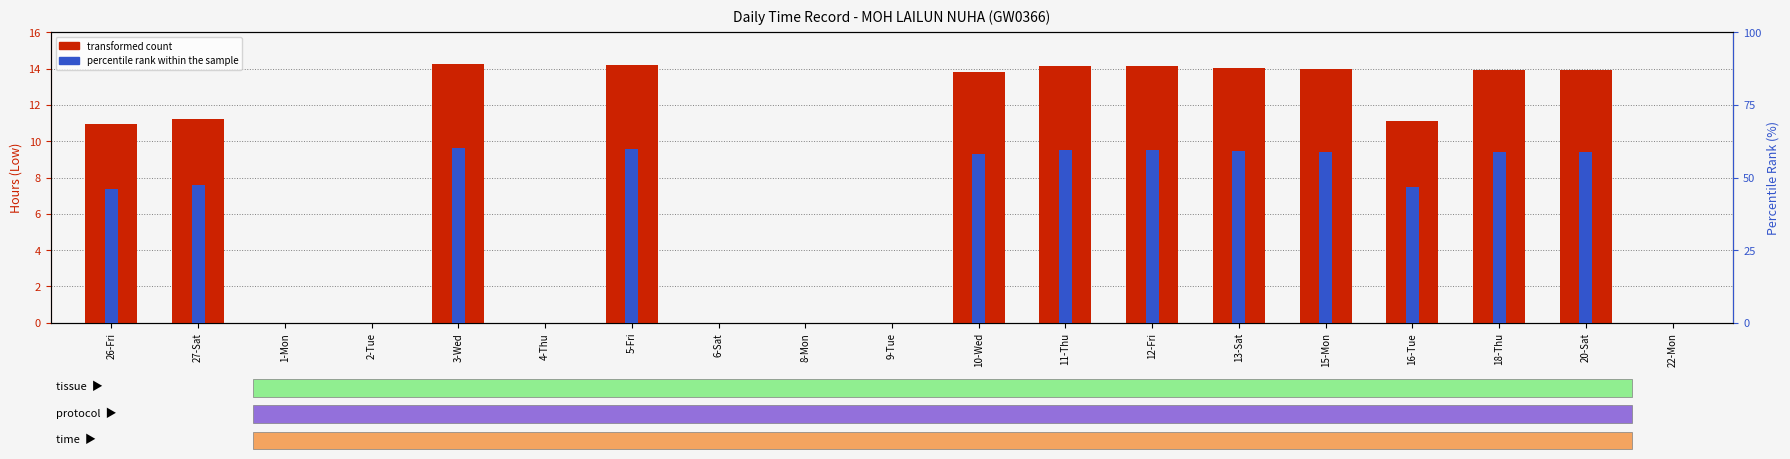

At which category is the sum across all series the highest?

3-Wed